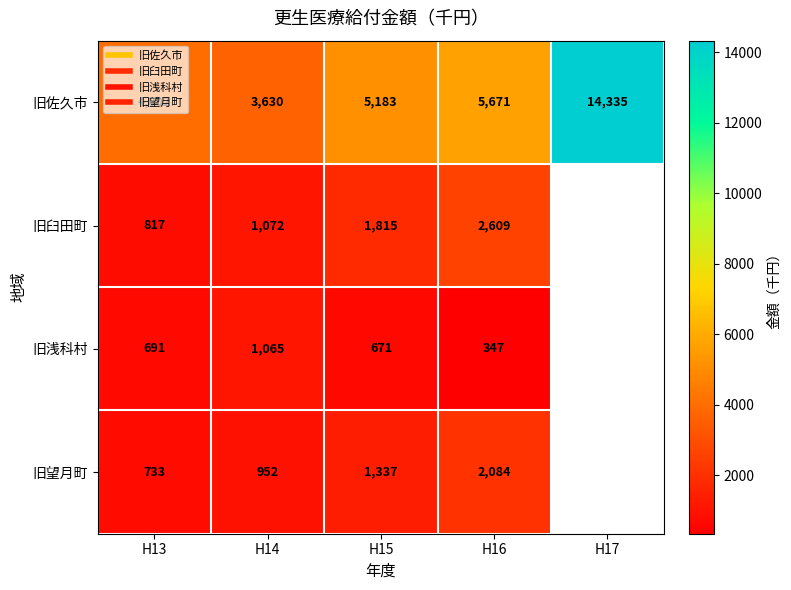

What is the difference between the 旧望月町 values at H14 and H13?

219.0